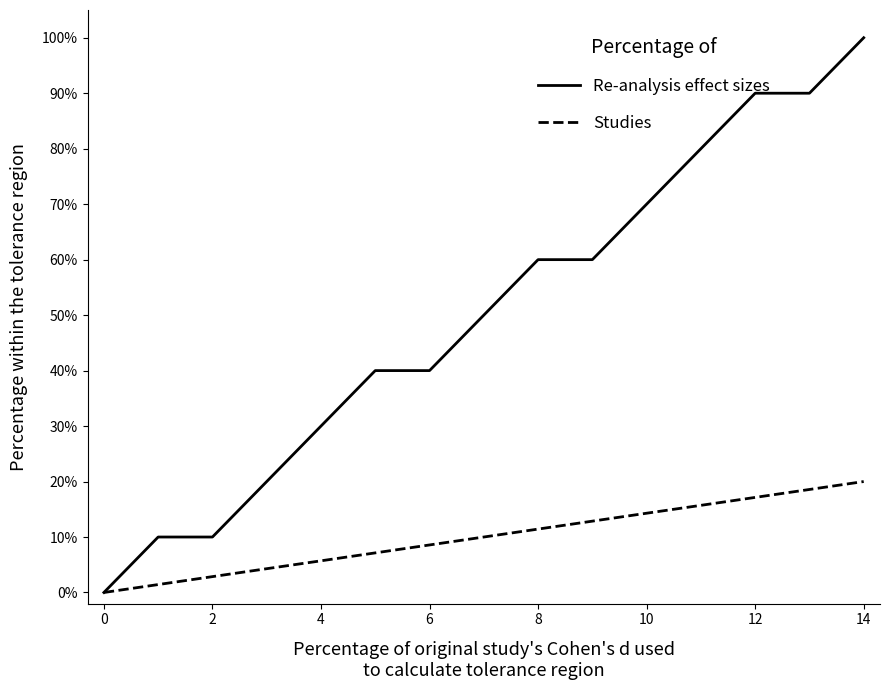

Is this an area chart (filled region under the line)?

No